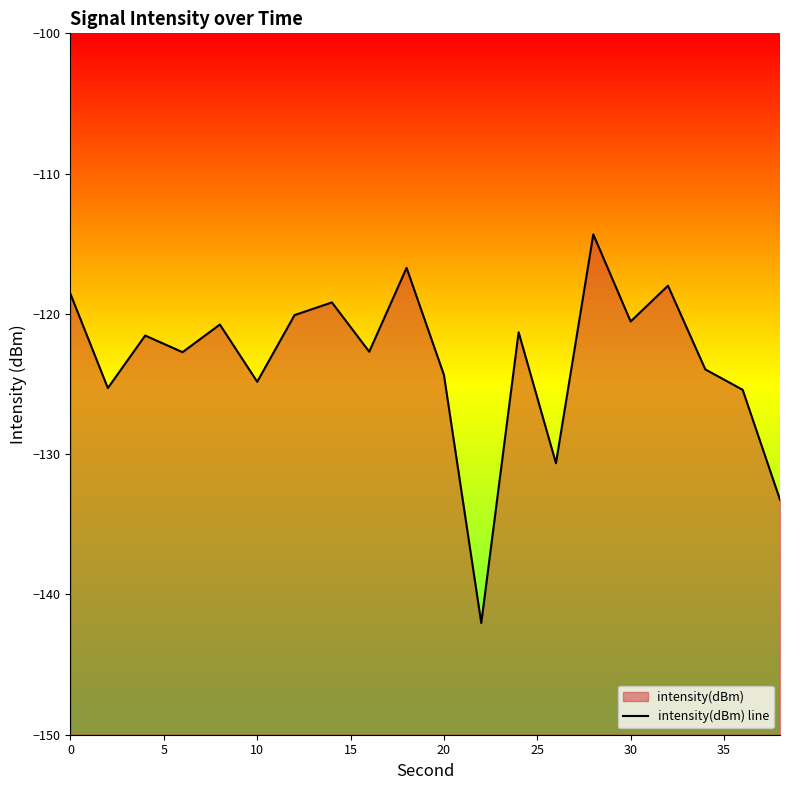

How many data points are less than -121?

12